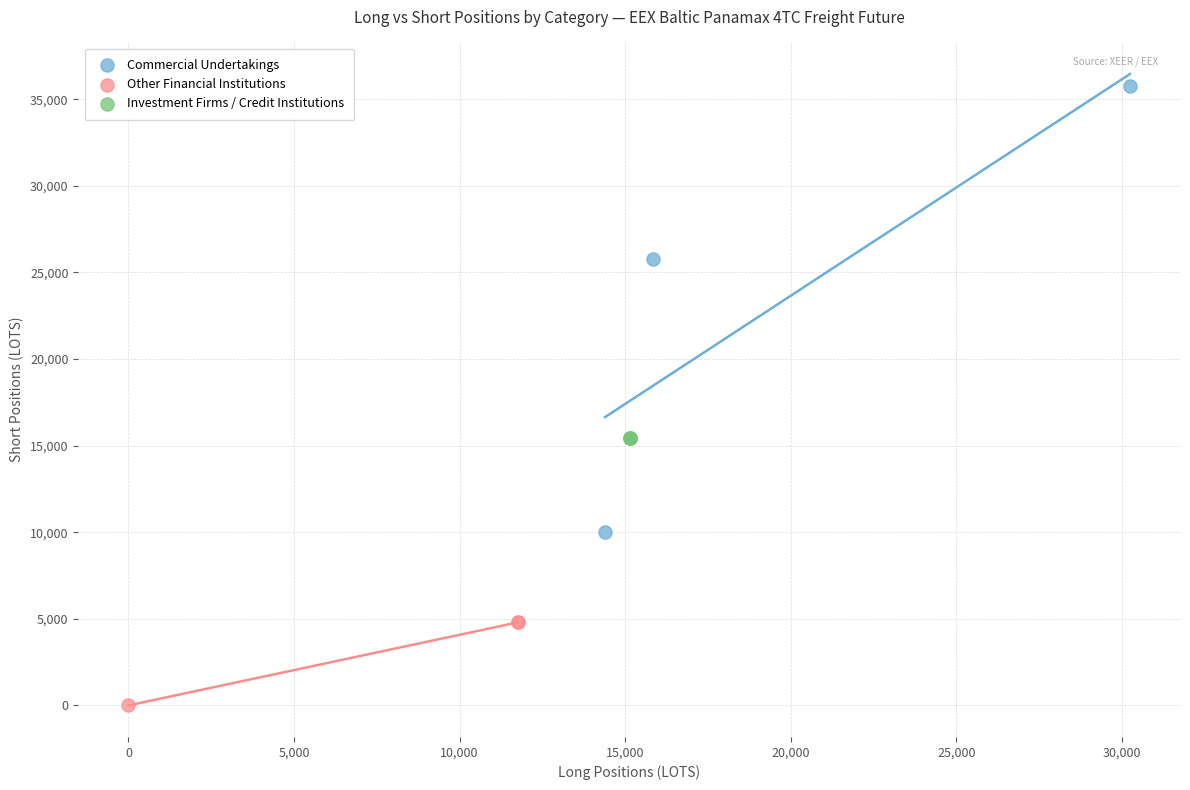

Which series contains the lowest Y value?

Other Financial Institutions